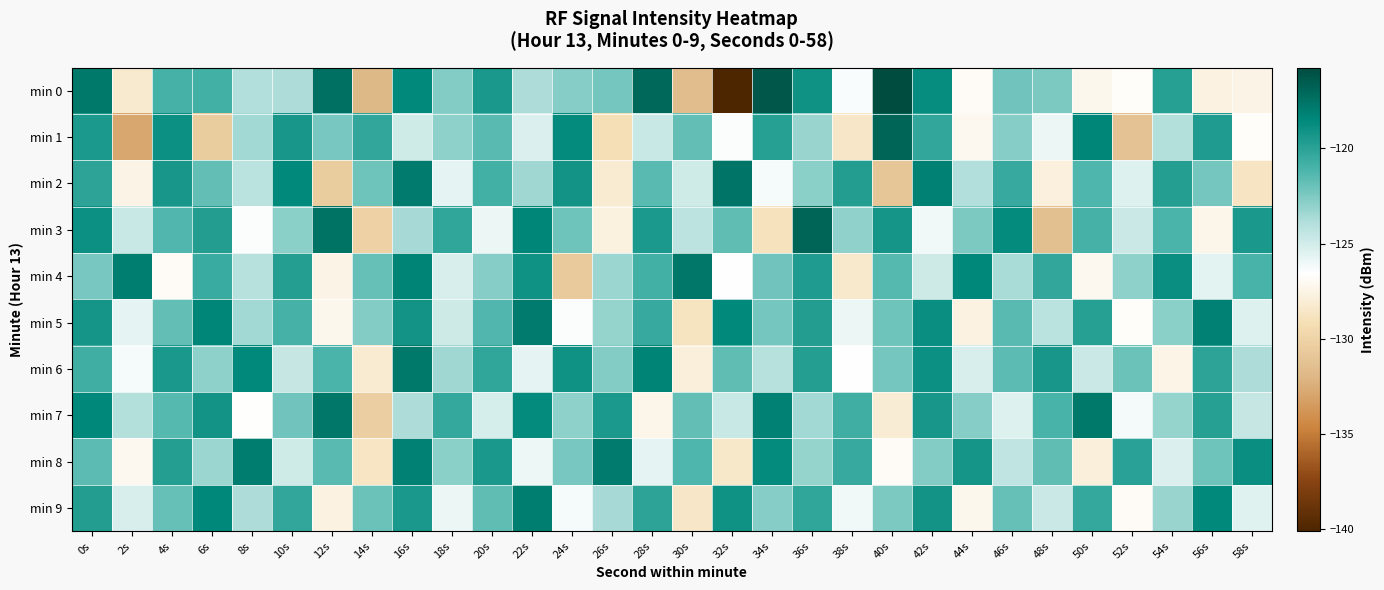

Which has a higher value, 34s or 52s?

34s